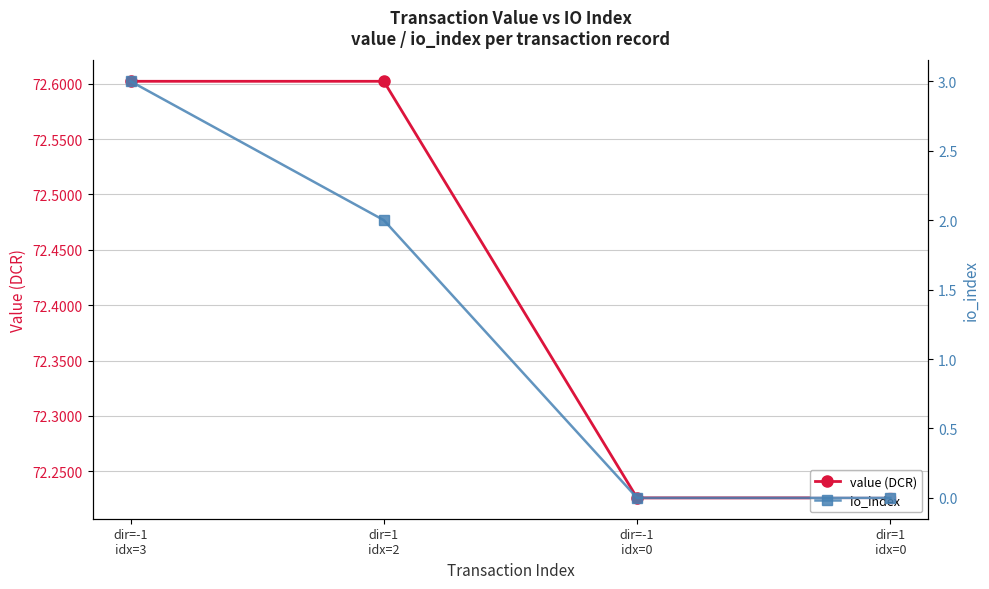

The value of value (DCR) at dir=-1
idx=3 is 72.6. True or false?

True